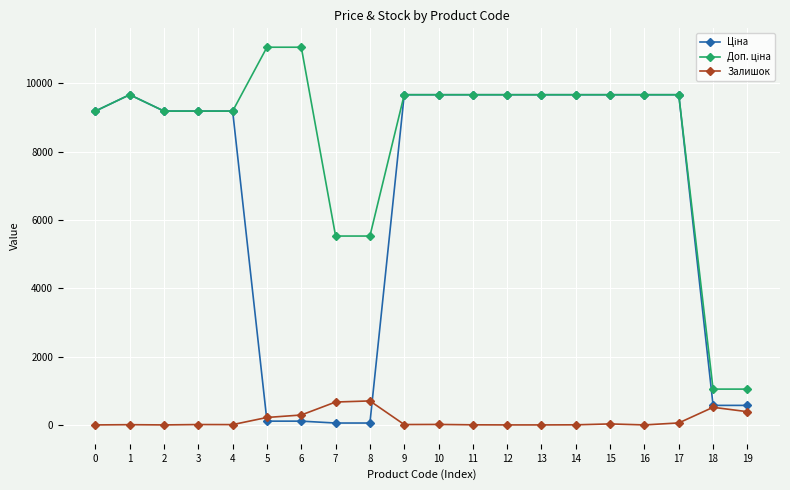

What is the total value across all series at 2?

18370.3